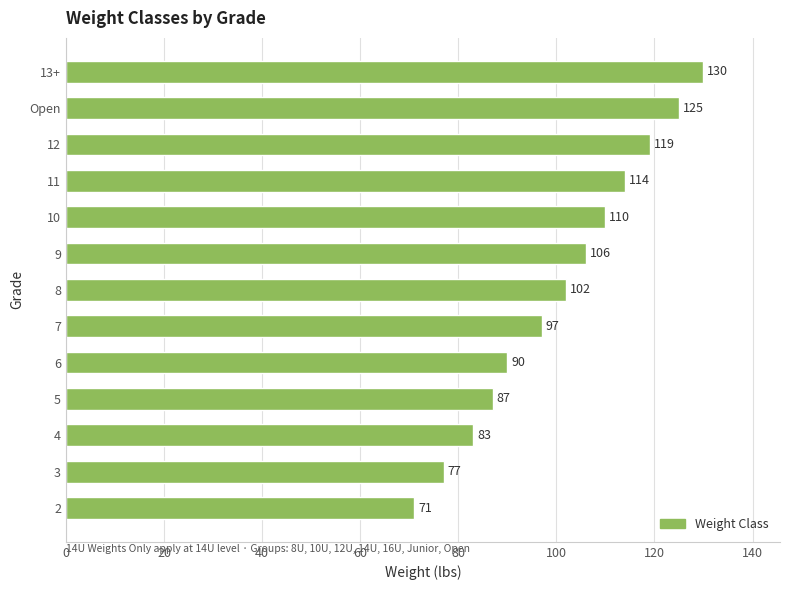

List the labels in order of value, largest first.

13+, Open, 12, 11, 10, 9, 8, 7, 6, 5, 4, 3, 2